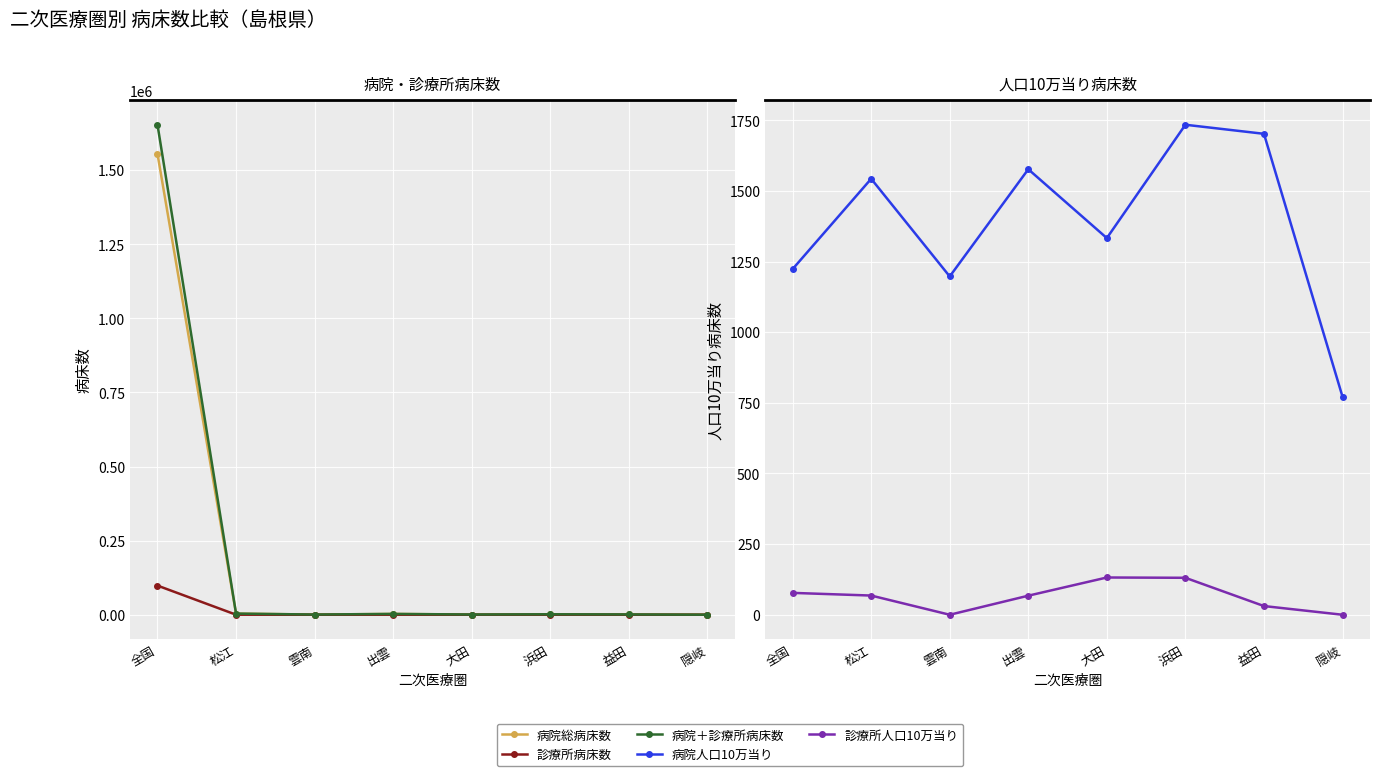

How many interior local valleys does the 病院人口10万当り series have?

2